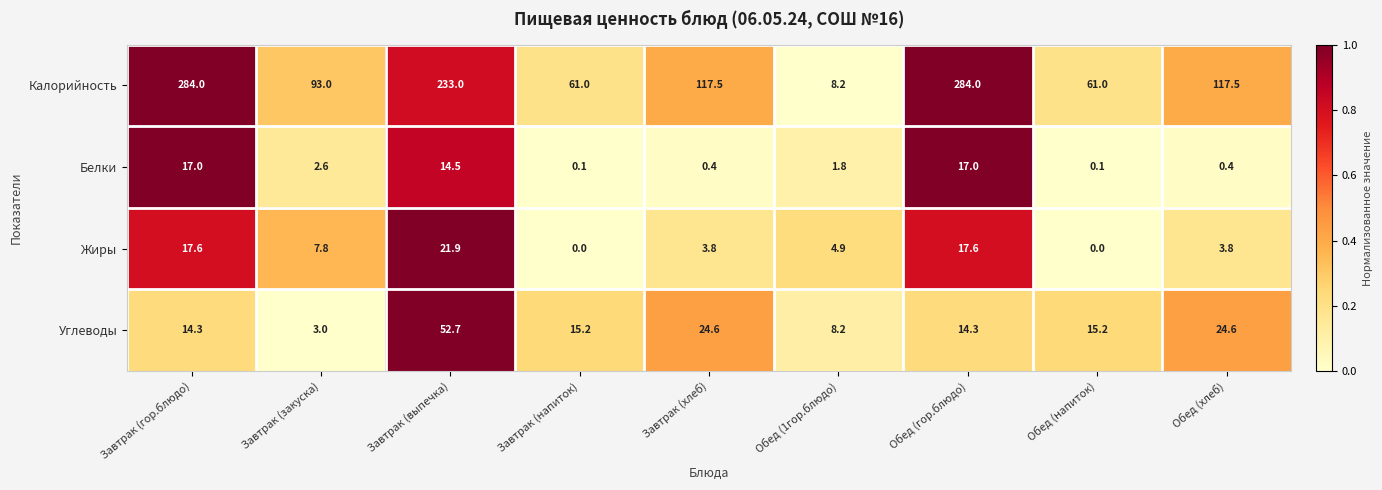

What is the approximate value of Углеводы at Завтрак (закуска)?

3.0